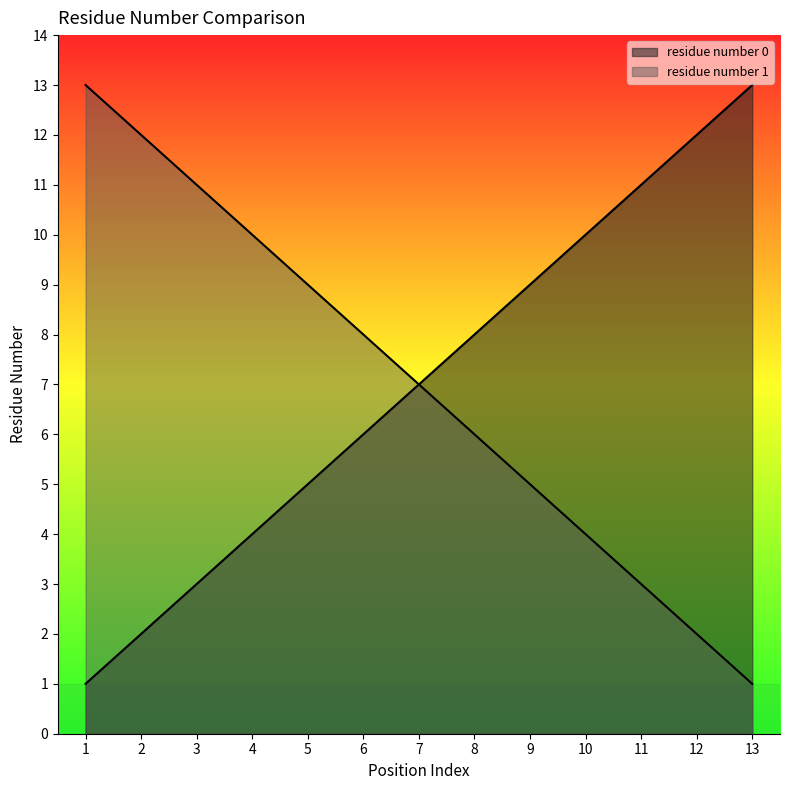

What is the smallest value displayed?

1